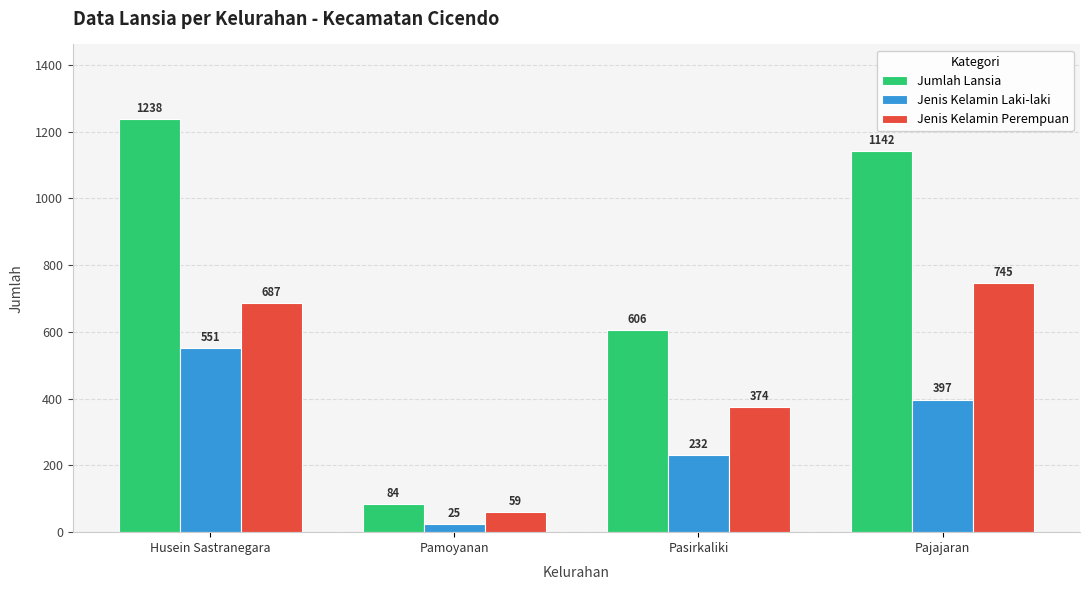

What value does the Jenis Kelamin Laki-laki series have at Pasirkaliki, to the nearest 100?

200